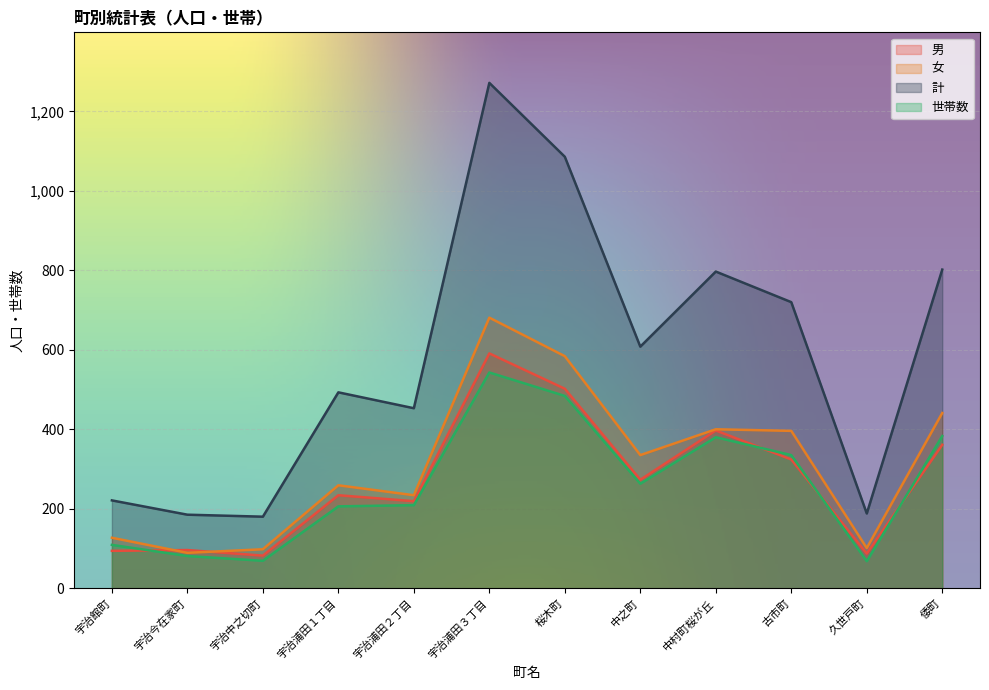

In 女, how many points are lower than both neighbors (excluding endpoints)?

4